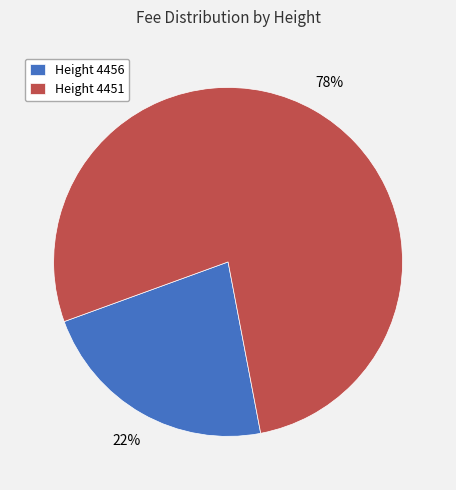

How many segments does this pie chart have?

2